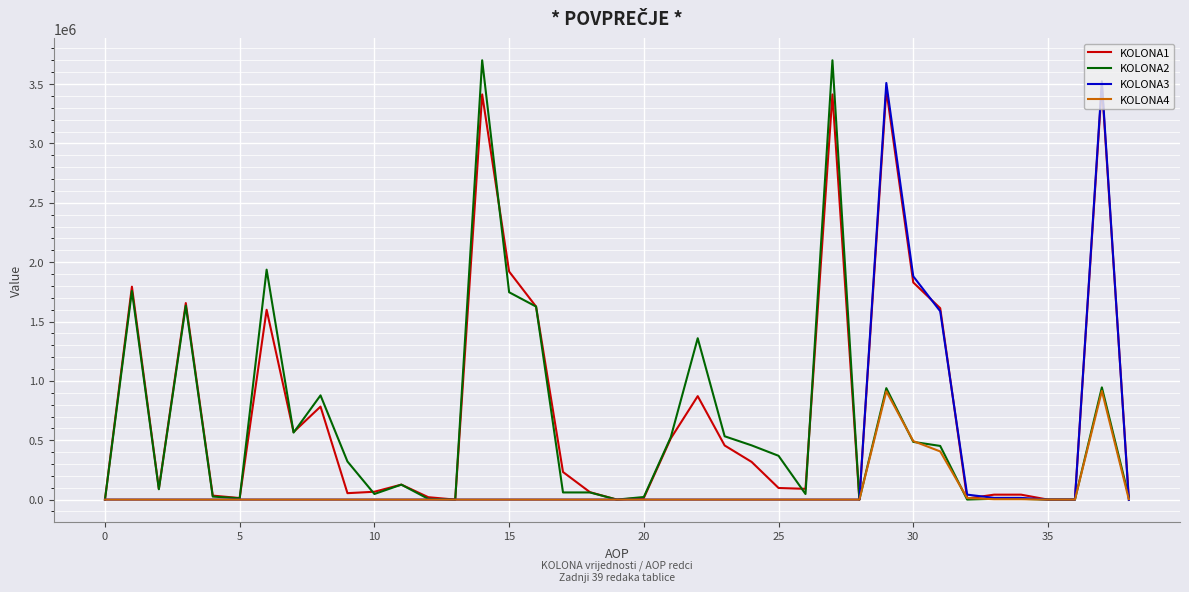

Which series has the largest range (max minus min)?

KOLONA2